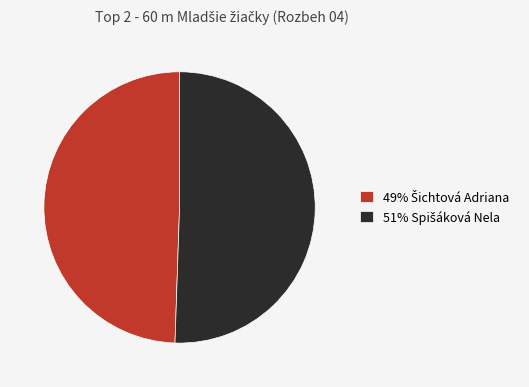

Is there any slice that represents more than half of the pie?

Yes